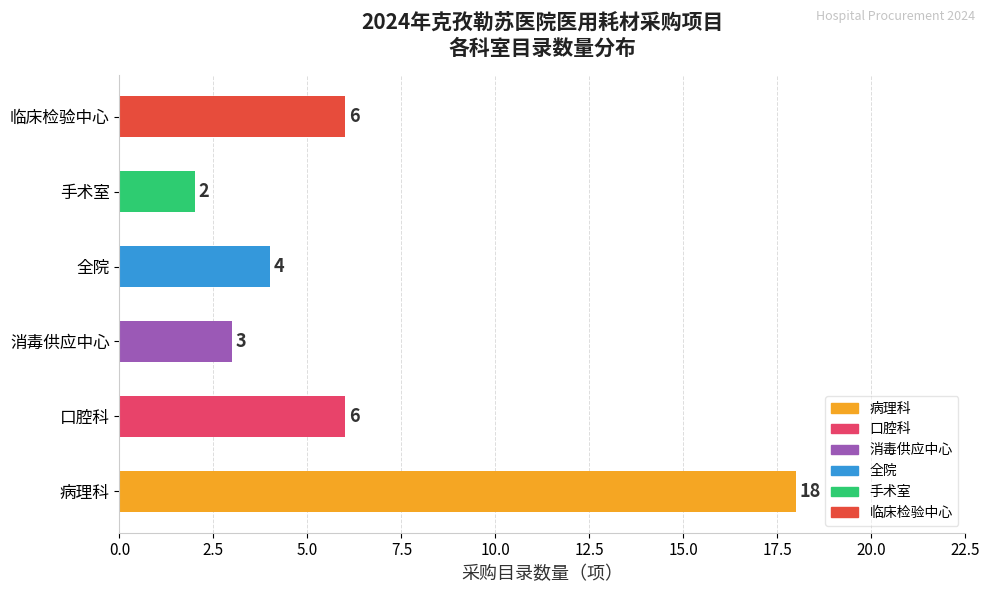

What is the maximum value shown in the chart?

18